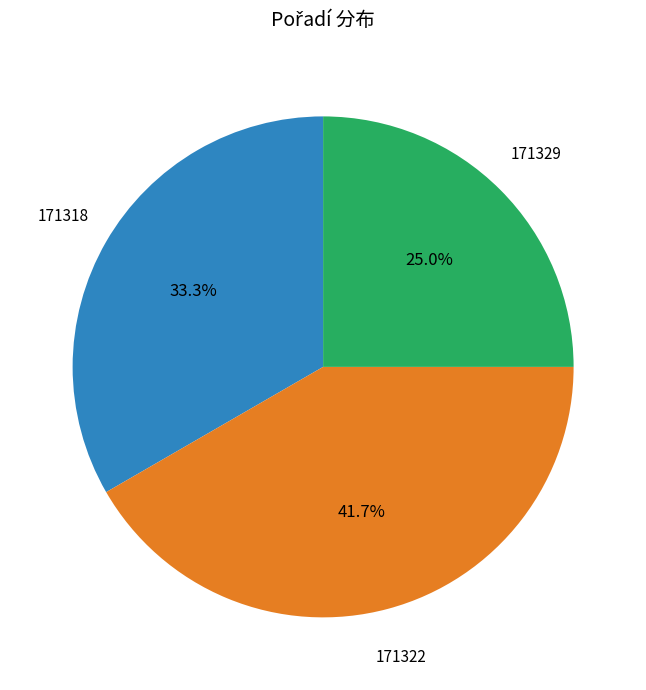

To the nearest percent, what is the difference between the largest and smallest slice percentages?

17%